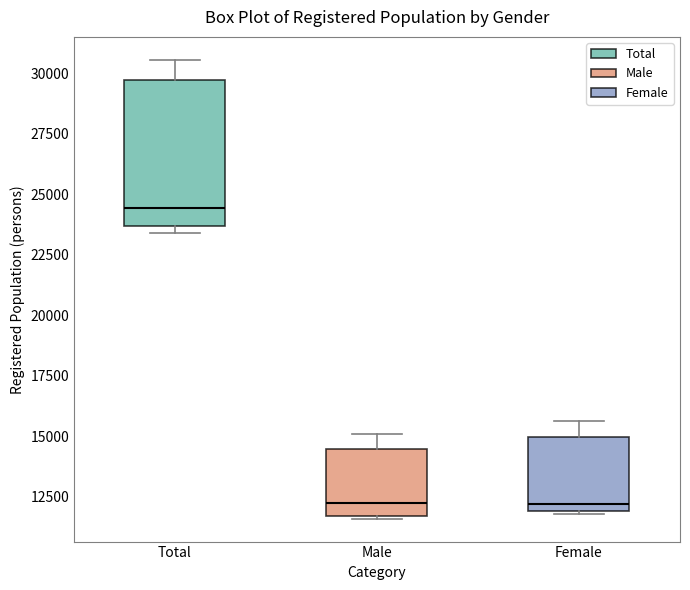

Which box is the tallest, from its lower edge to its upper edge?

Total